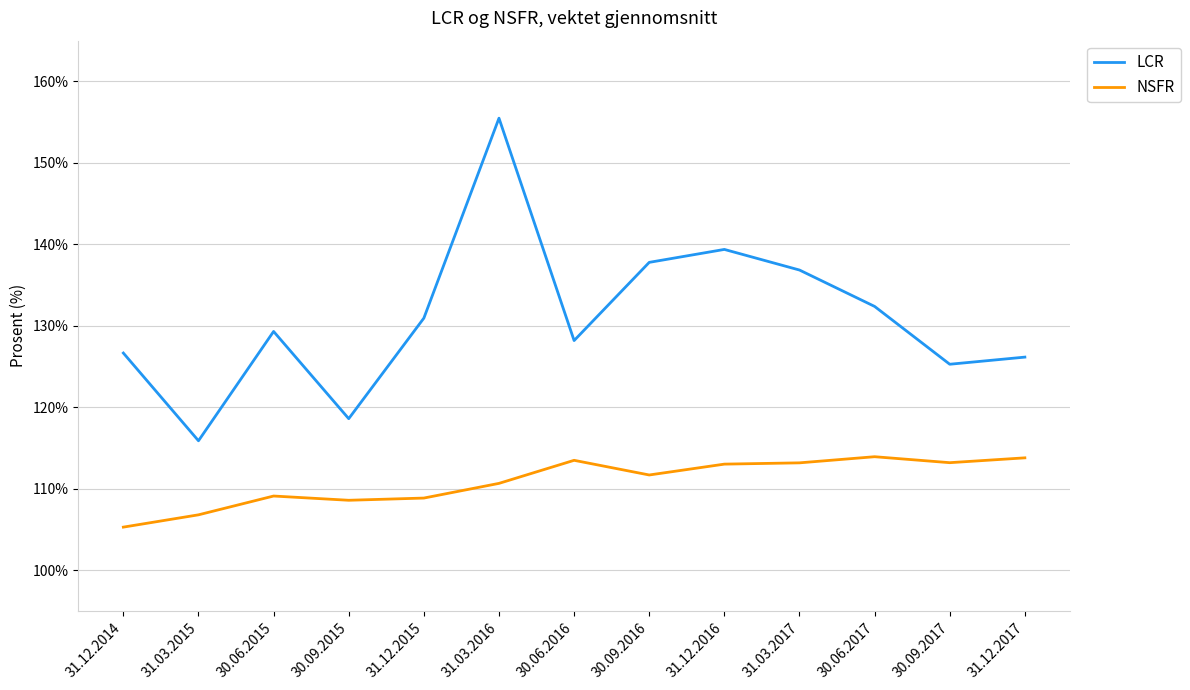

Which series has the widest spread of values?

LCR